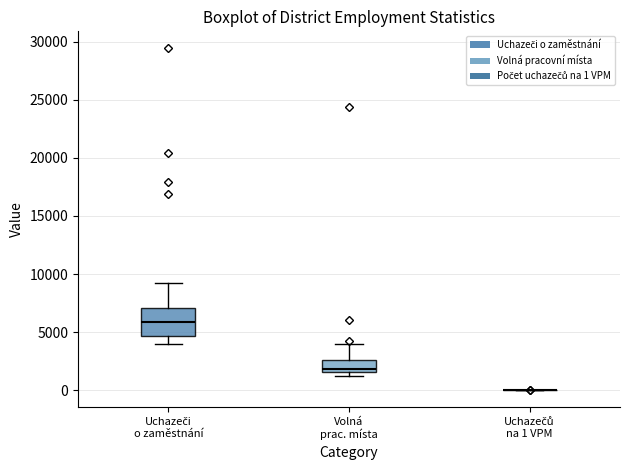

Comparing the boxes themselves (not the whiskers), which one is the tallest?

Uchazeči o zaměstnání